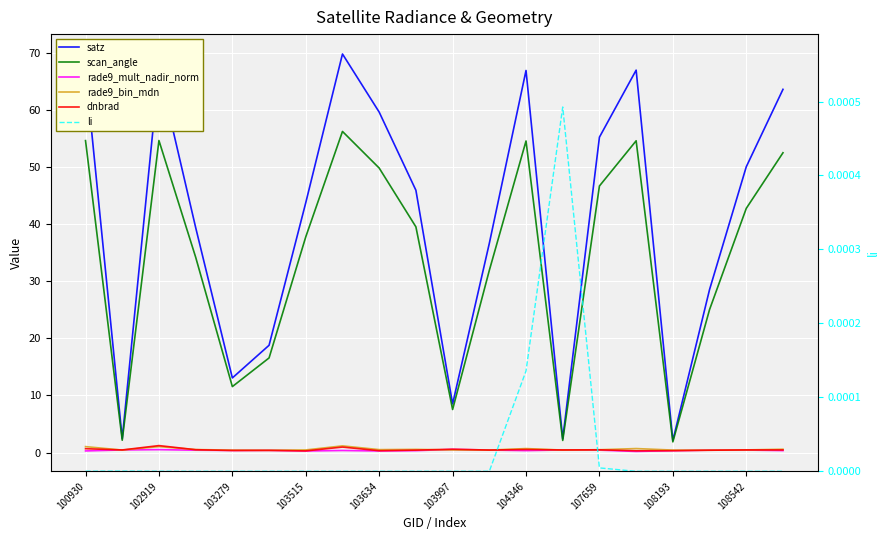

Does the chart display data point markers on the line(s)?

No